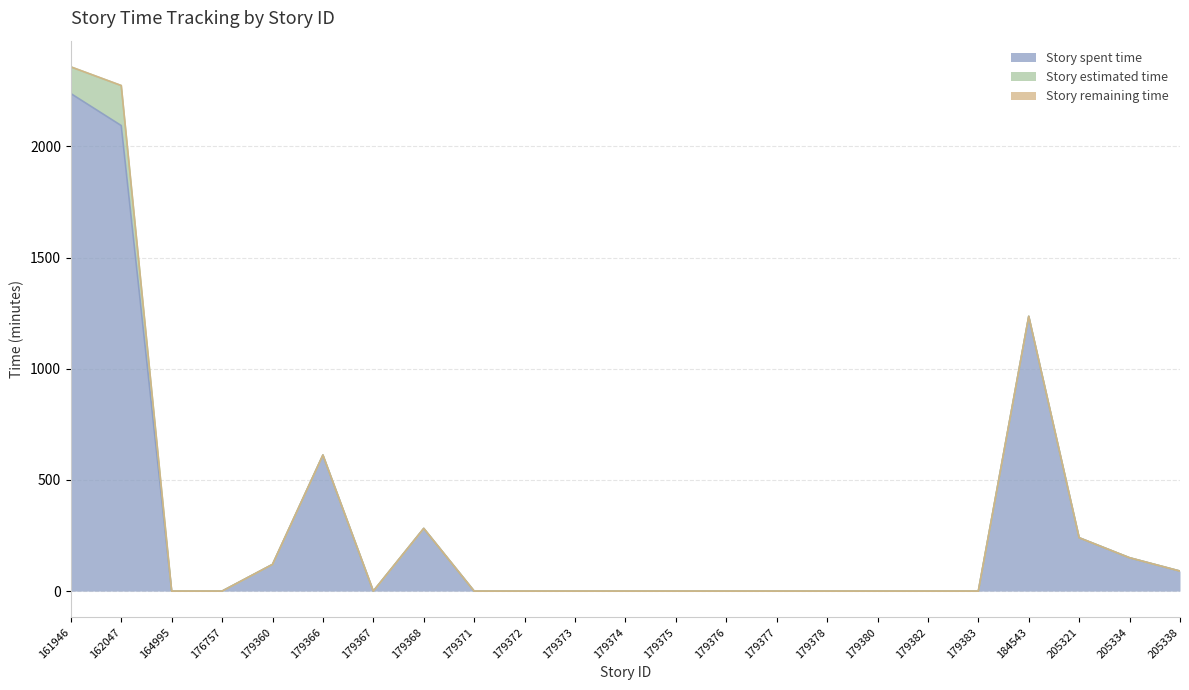

Reading left to right, what are all the values shown in this chart?

Story spent time: 161946=2238	162047=2094	164995=0	176757=0	179360=120	179366=612	179367=0	179368=282	179371=0	179372=0	179373=0	179374=0	179375=0	179376=0	179377=0	179378=0	179380=0	179382=0	179383=0	184543=1236	205321=240	205334=150	205338=90
Story estimated time: 161946=120	162047=180	164995=0	176757=0	179360=0	179366=0	179367=0	179368=0	179371=0	179372=0	179373=0	179374=0	179375=0	179376=0	179377=0	179378=0	179380=0	179382=0	179383=0	184543=0	205321=0	205334=0	205338=0
Story remaining time: 161946=0	162047=0	164995=0	176757=0	179360=0	179366=0	179367=0	179368=0	179371=0	179372=0	179373=0	179374=0	179375=0	179376=0	179377=0	179378=0	179380=0	179382=0	179383=0	184543=0	205321=0	205334=0	205338=0